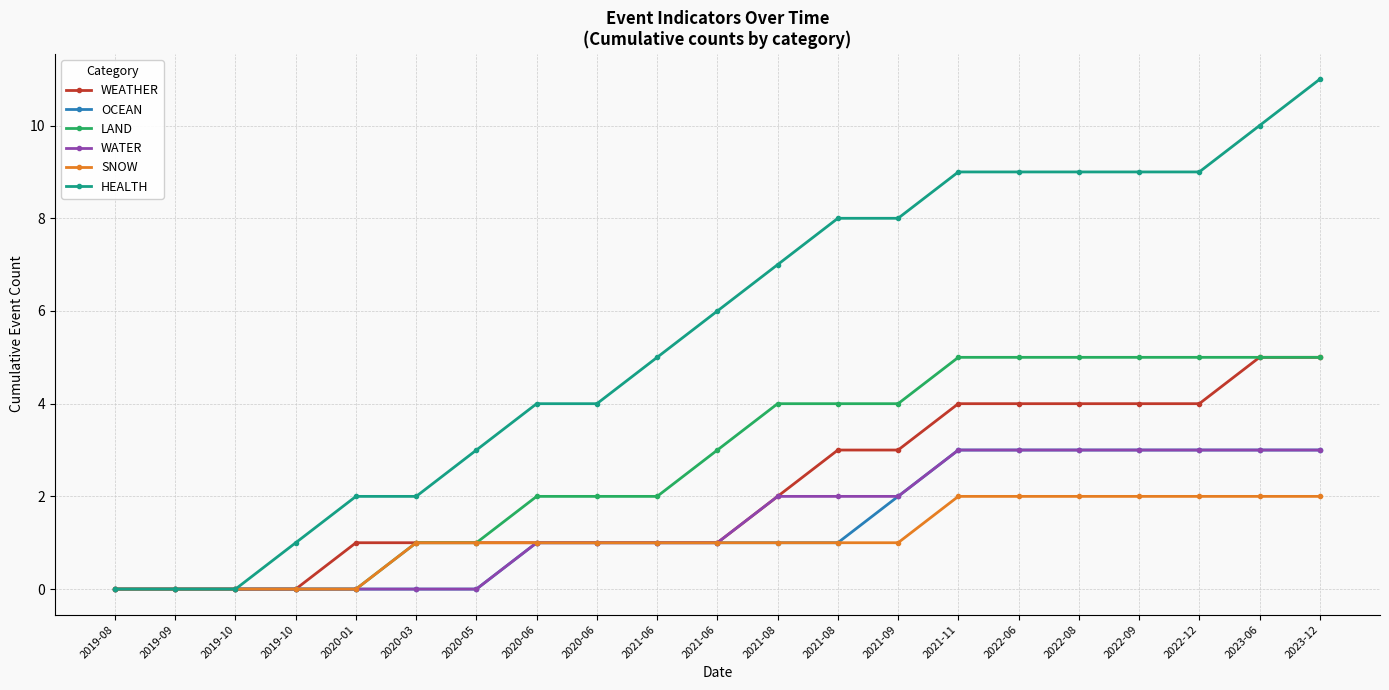

How many lines are shown in the chart?

6